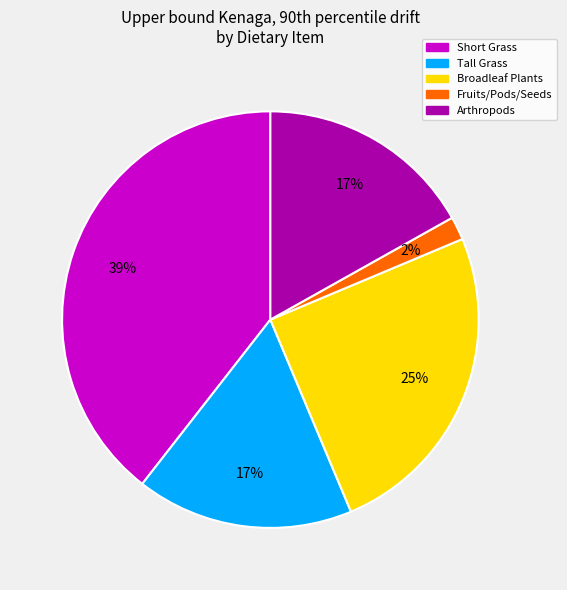

To the nearest percent, what is the average slice percentage?

20%